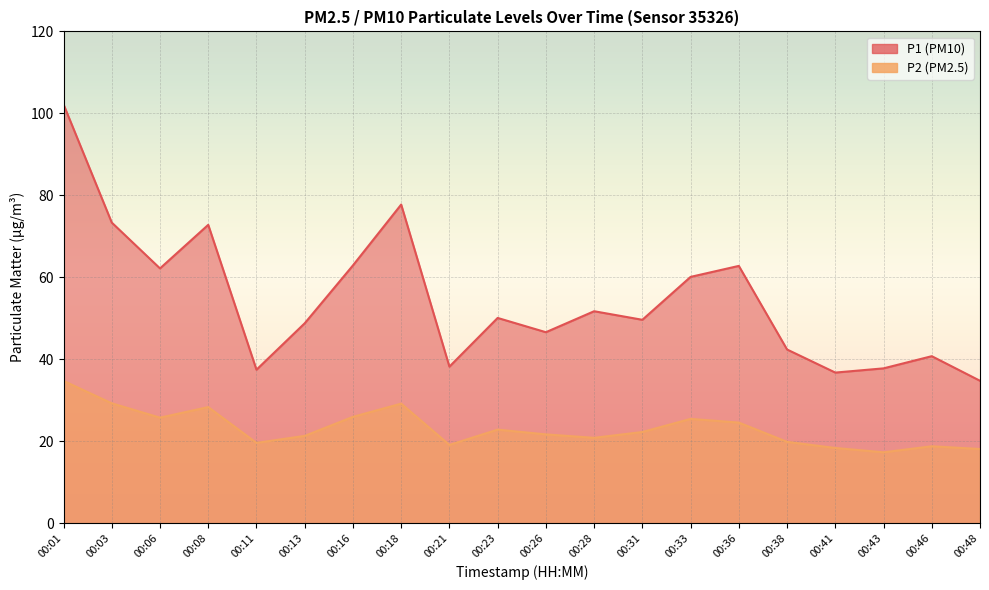

Is the value of P1 at 00:03 greater than the value of P2 at 00:28?

Yes